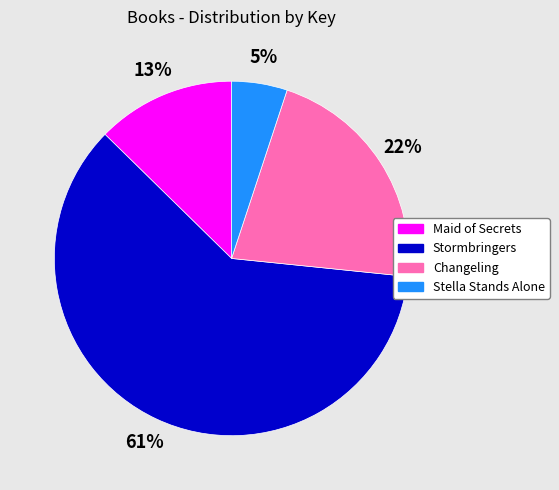

How many segments does this pie chart have?

4